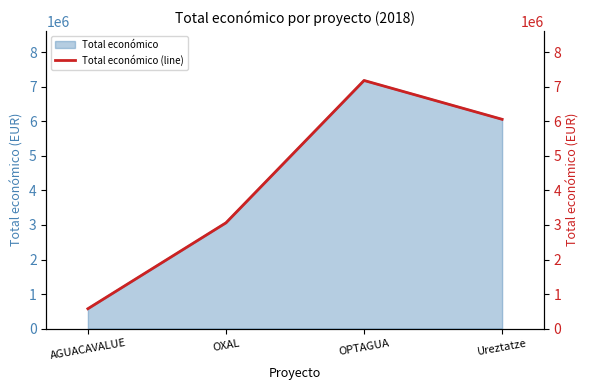

Reading left to right, list all the values displayed in this chart.

573623	3062871	7187653	6062169